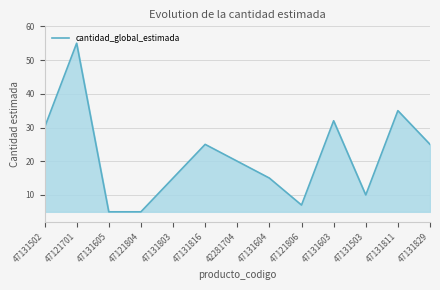

What position from the left is 47131811?

12